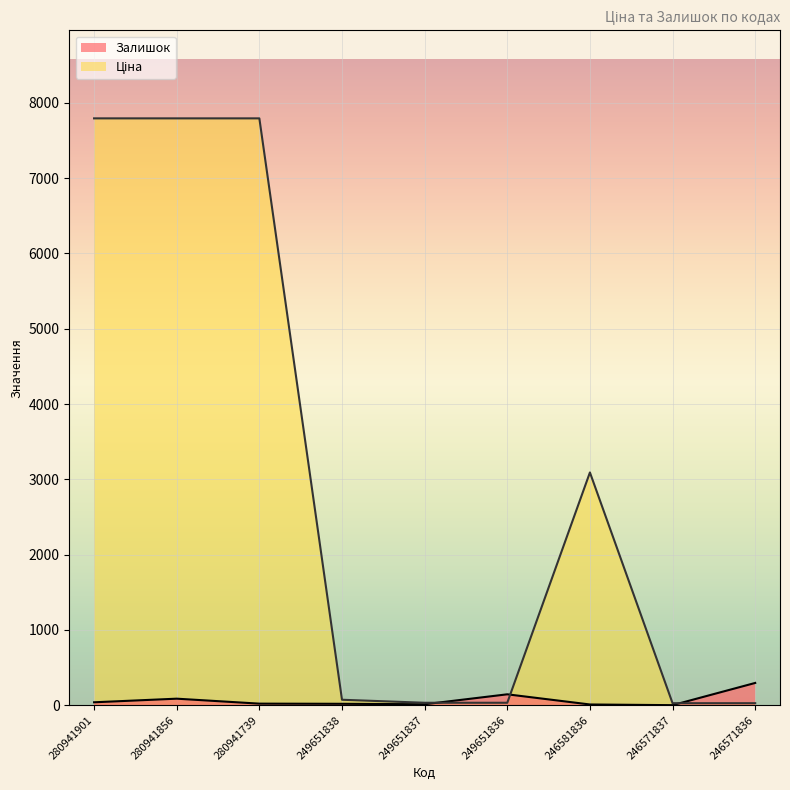

List the labels in order of Залишок value, largest first.

246571836, 249651836, 280941856, 280941901, 280941739, 249651838, 249651837, 246581836, 246571837